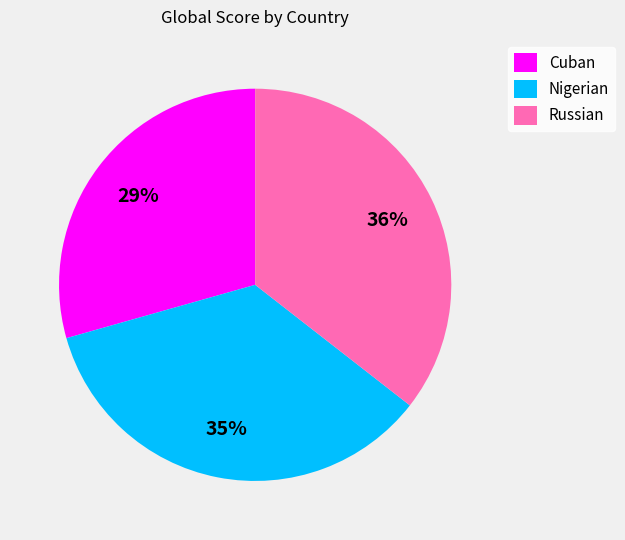

To the nearest percent, what percentage of the pie is Nigerian?

35%